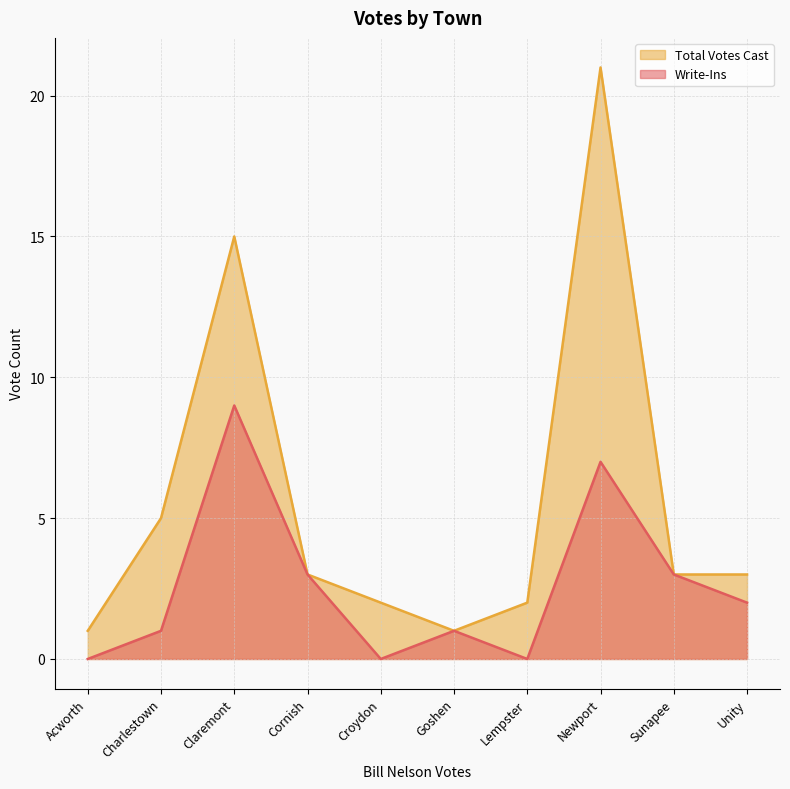

Which series has the widest spread of values?

Total Votes Cast